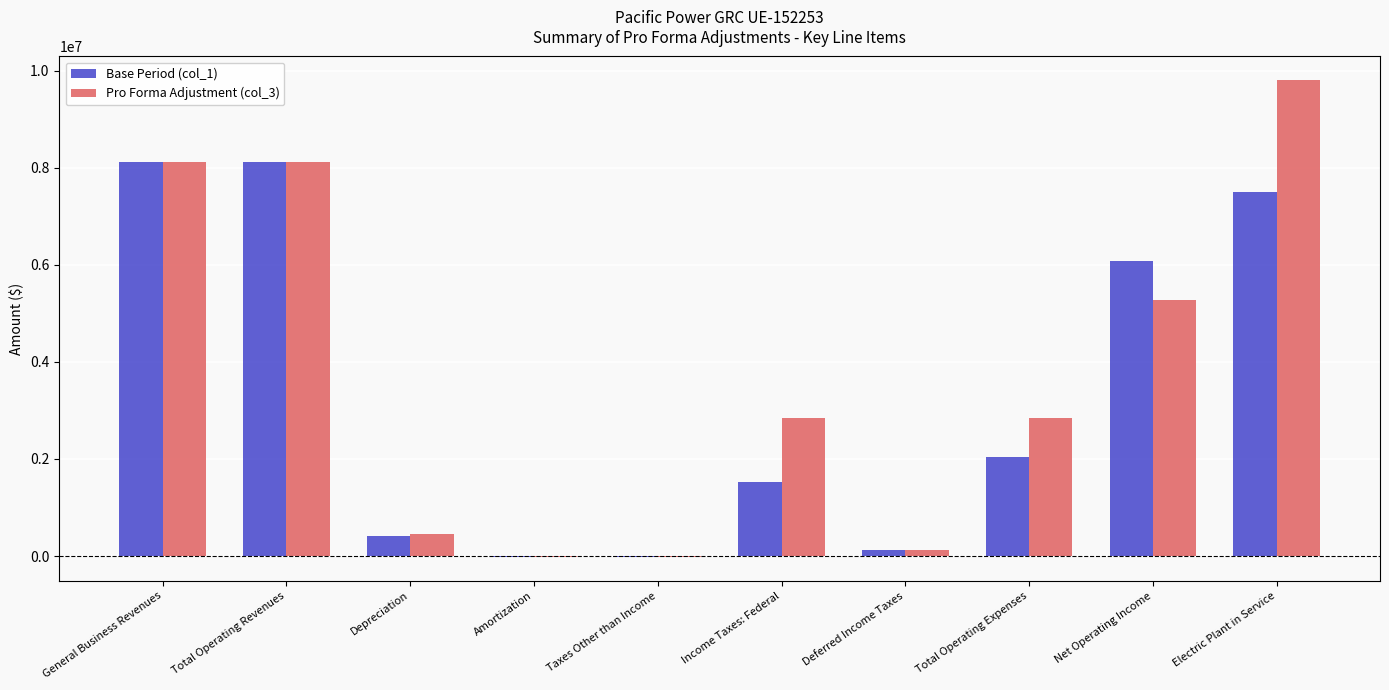

Between General Business Revenues and Total Operating Expenses, which series saw the biggest shift?

Base Period (col_1)